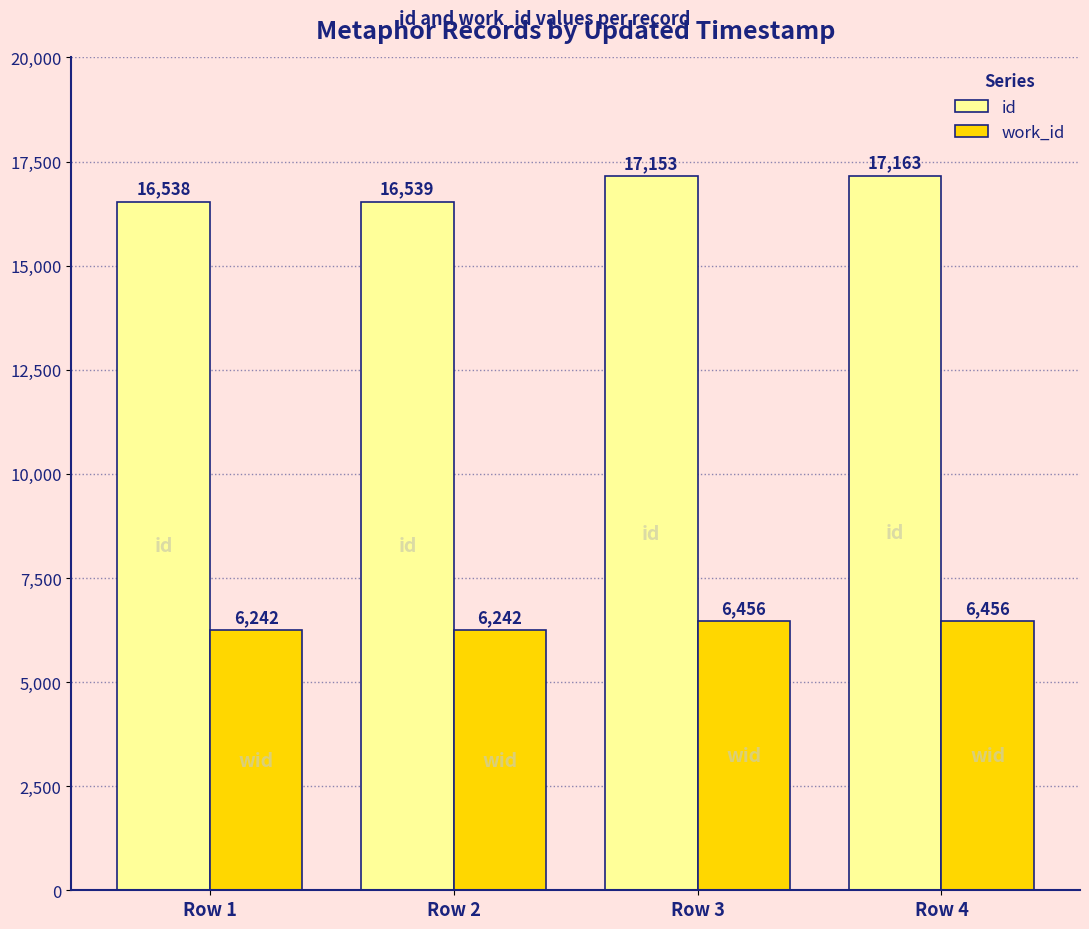

What is the value of the id bar at the 3rd from the left?

17153